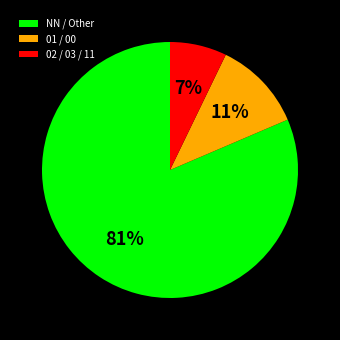

How many segments does this pie chart have?

3